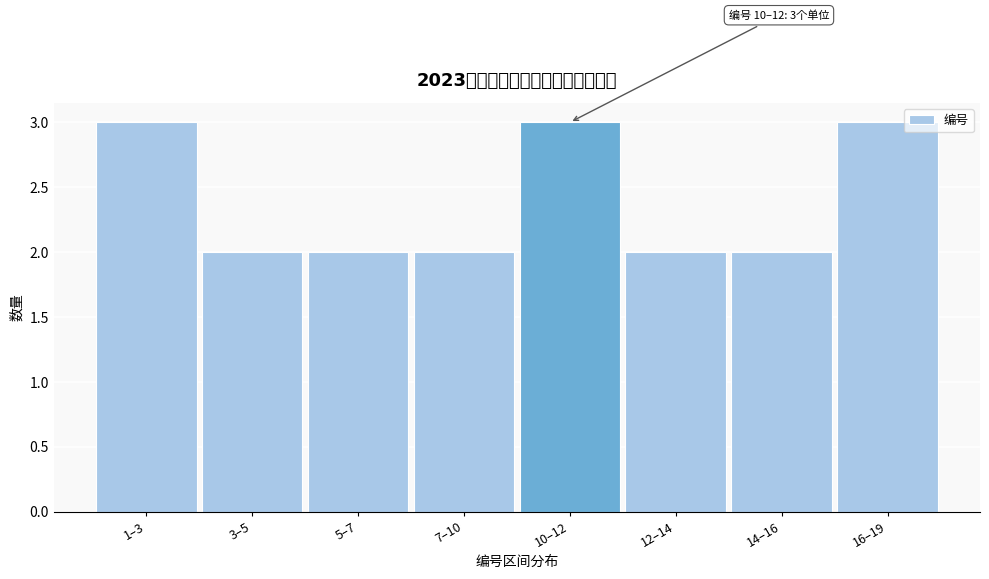

Reading left to right, list all the values displayed in this chart.

3	2	2	2	3	2	2	3